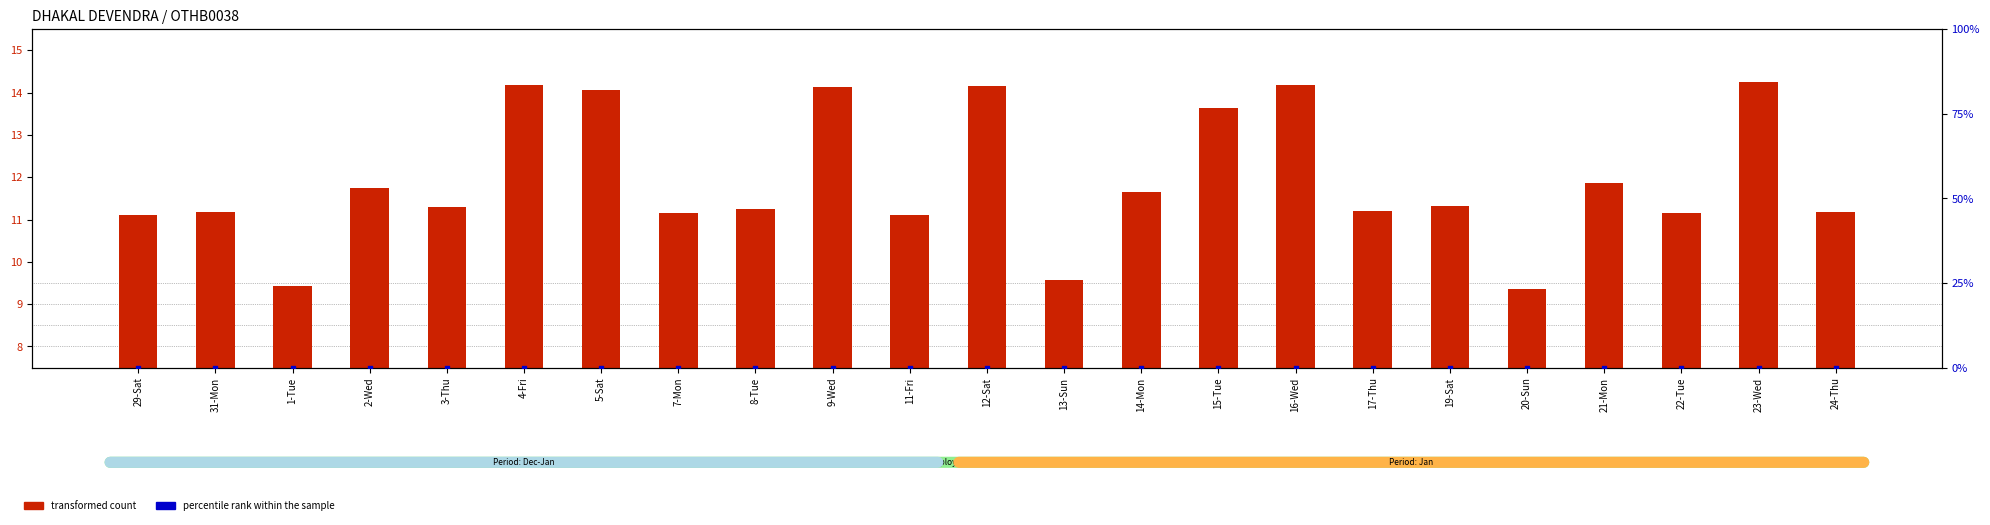

At how many categories does at least one series exceed 2?

23